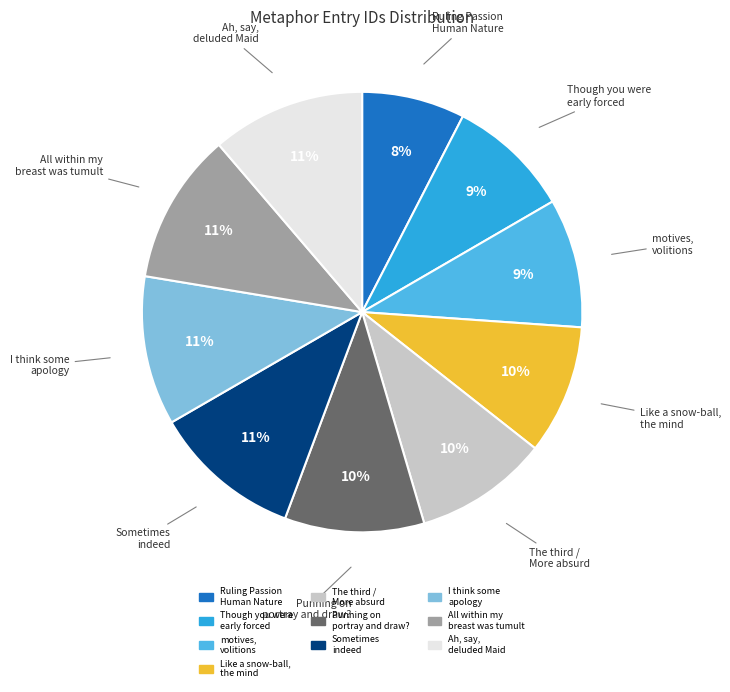

Count the number of slices in the pie.

10